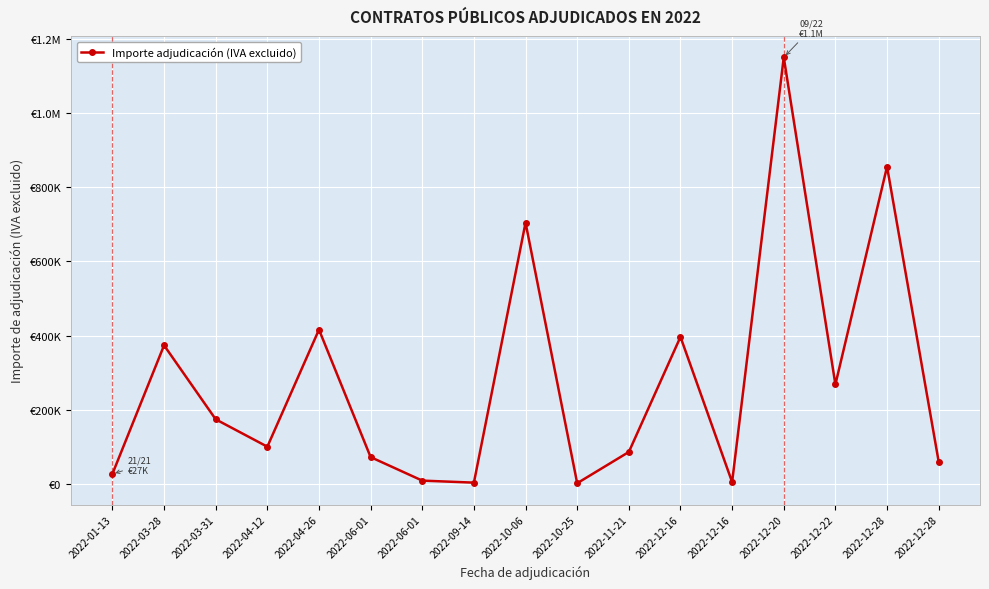

Where is the first local maximum?

2022-03-28